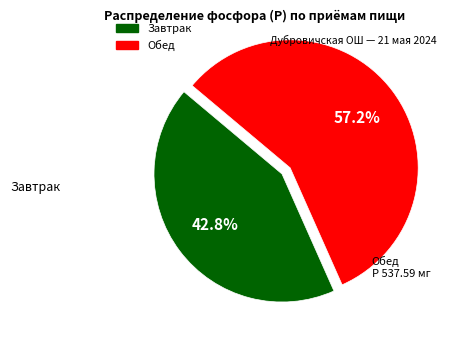

Is the sum of Завтрак and Обед greater than half?

Yes